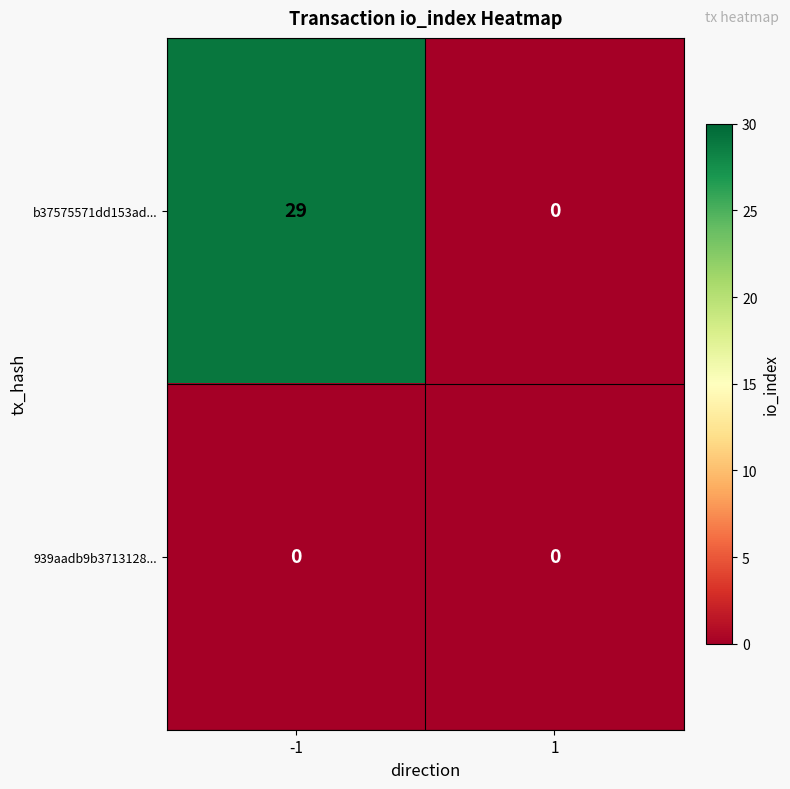

What is the maximum value shown in the chart?

29